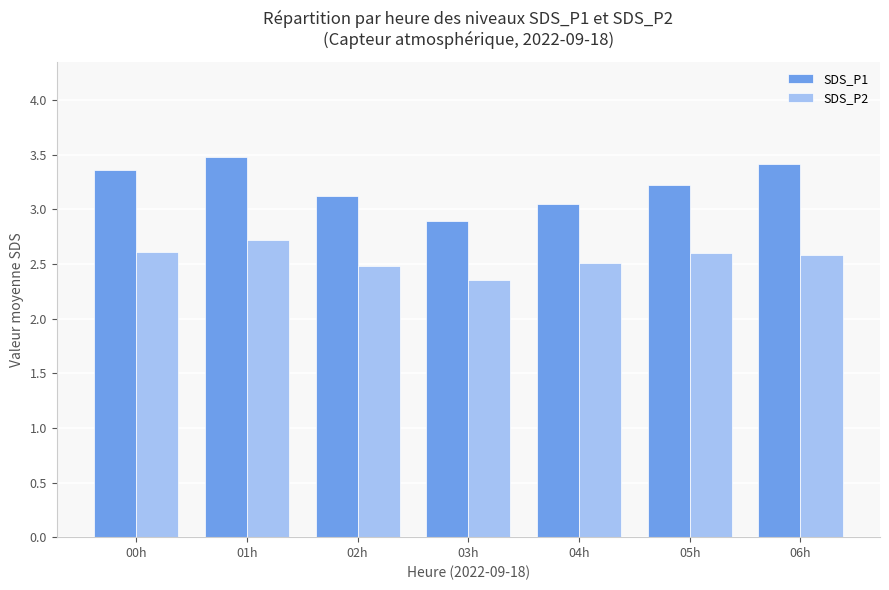

What is the value of the SDS_P2 bar at the 5th from the left?

2.5